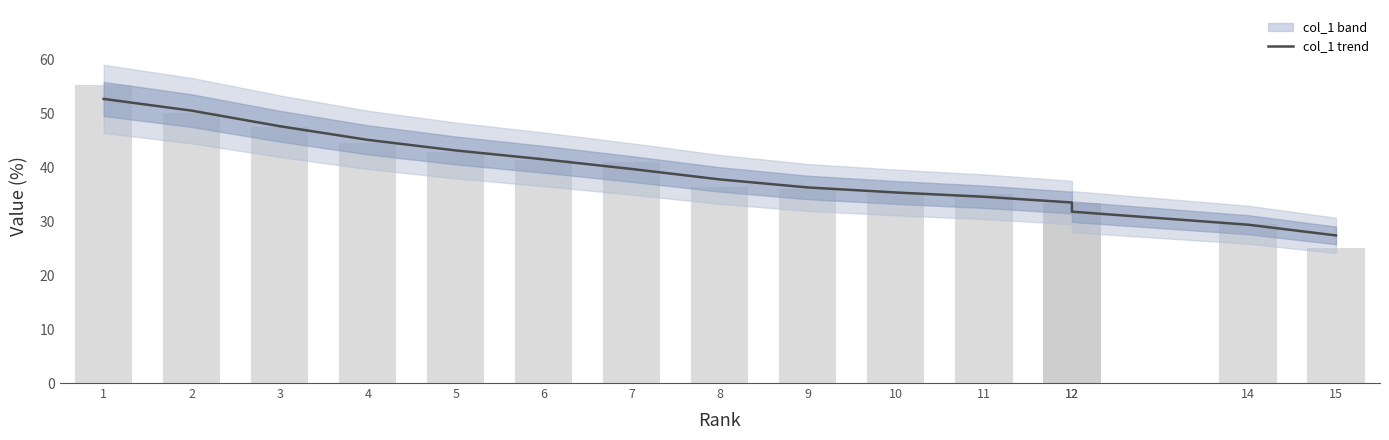

Where does the data first go above 37?

1